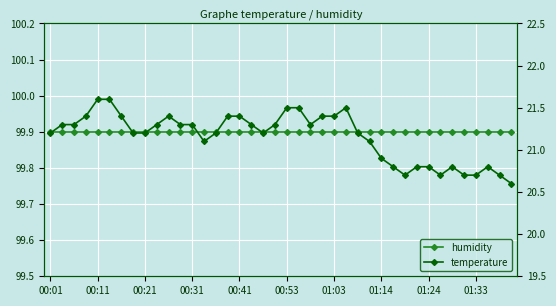

What is the difference between the temperature values at 33 and 12?

0.6